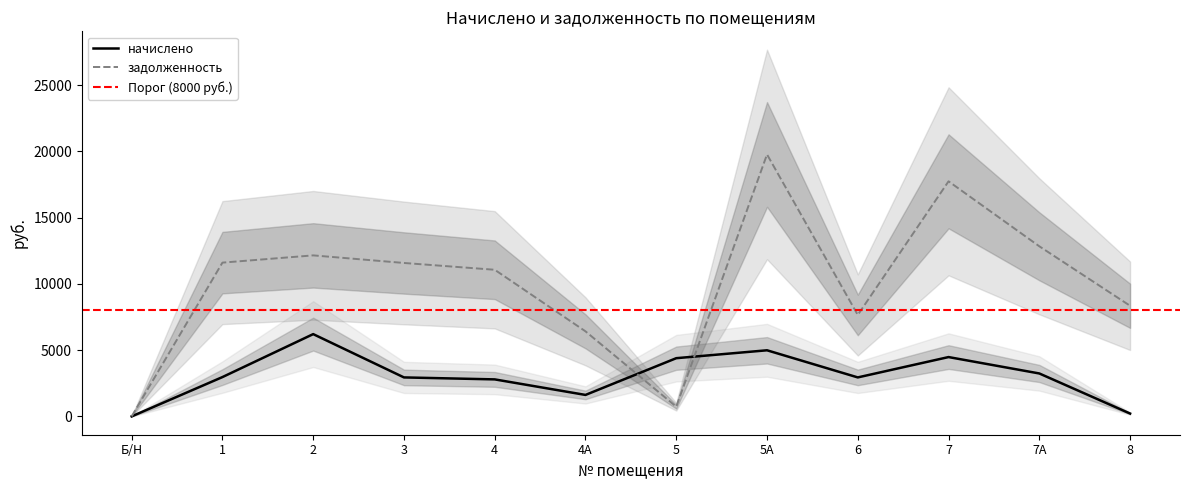

The начислено series shows 1063.0 at 6. True or false?

False